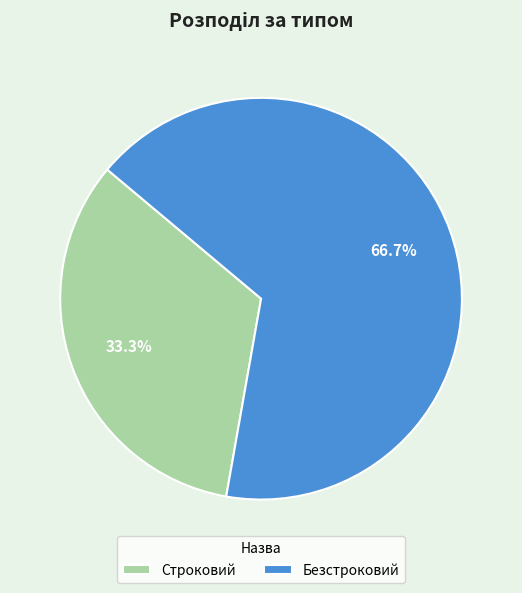

Between Безстроковий and Строковий, which is larger?

Безстроковий